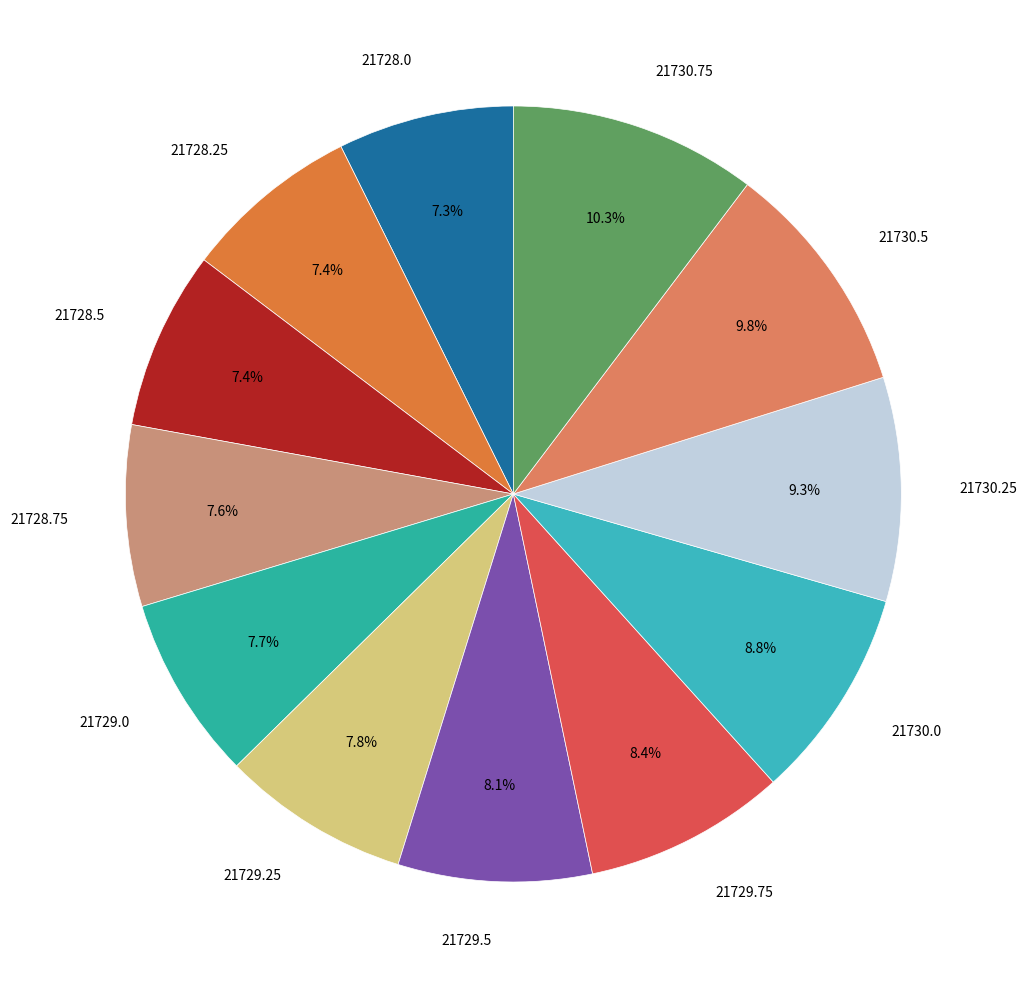

Is there a majority slice in this chart?

No